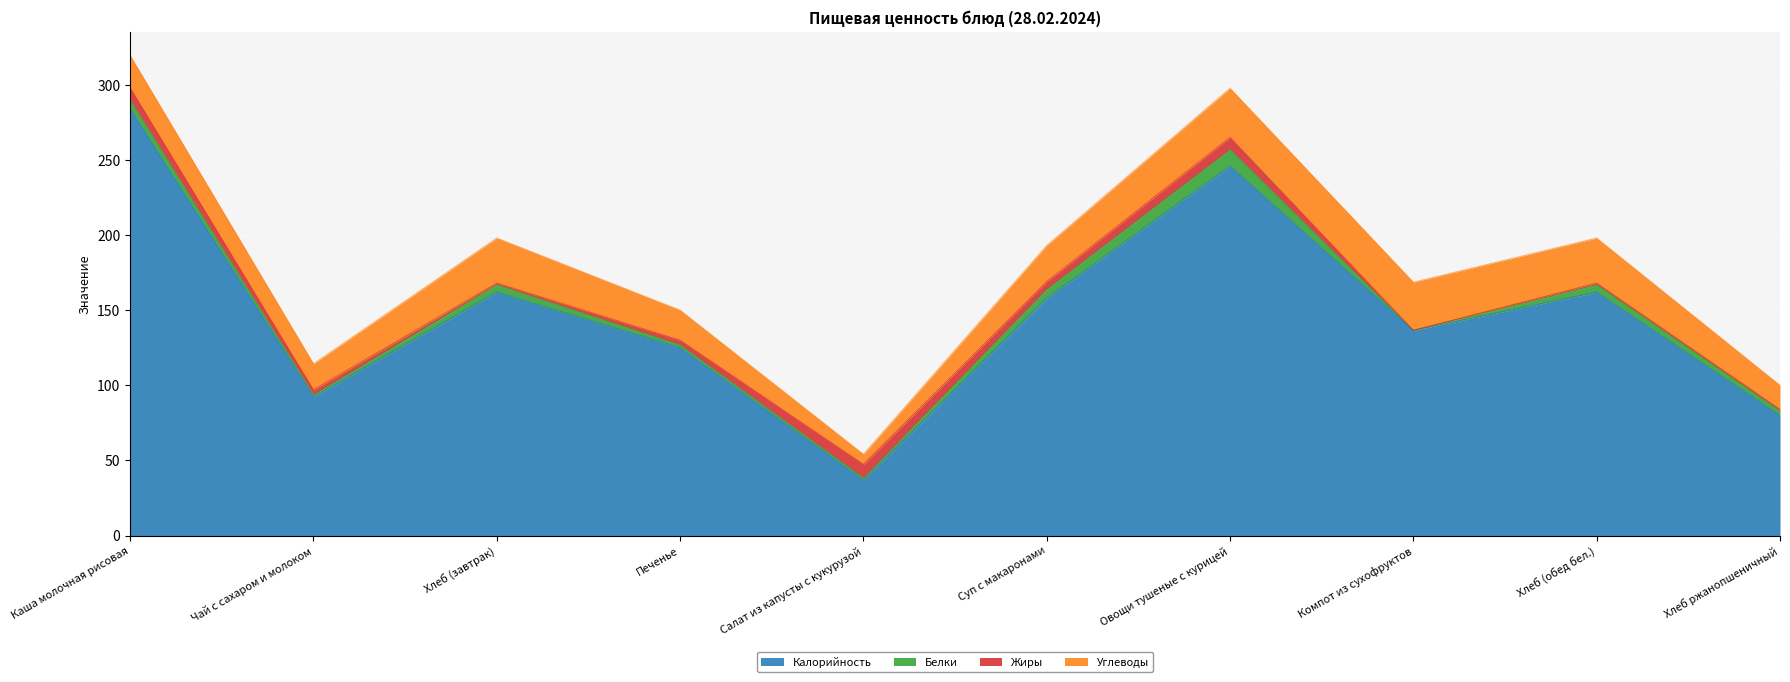

What is the sum of all Жиры values?

39.2